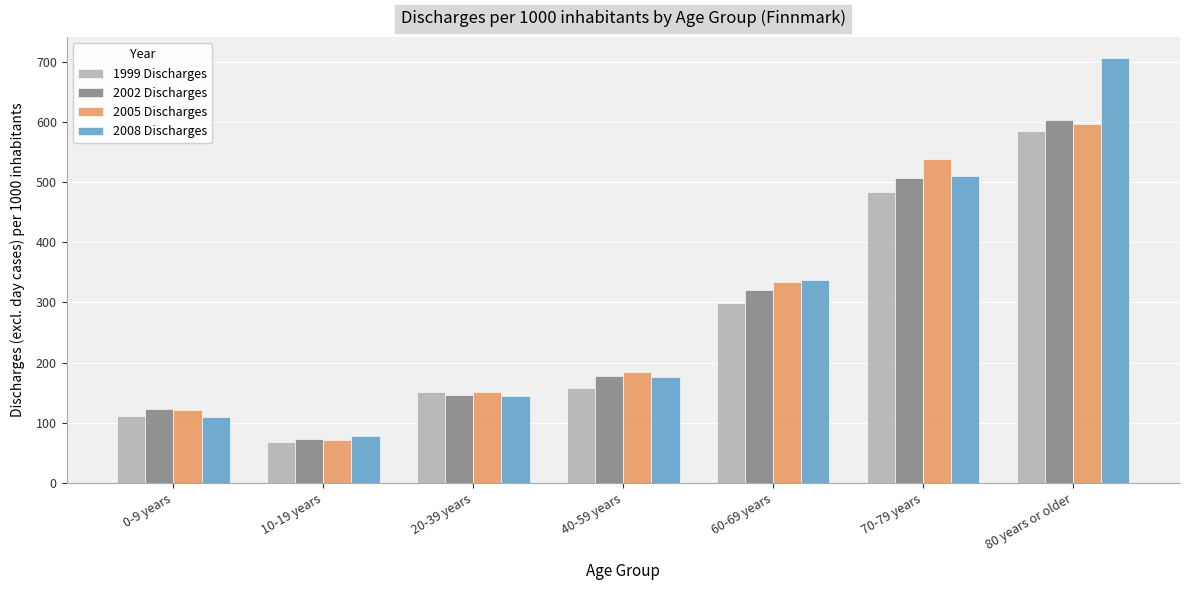

Which label corresponds to the largest value in the chart?

80 years or older